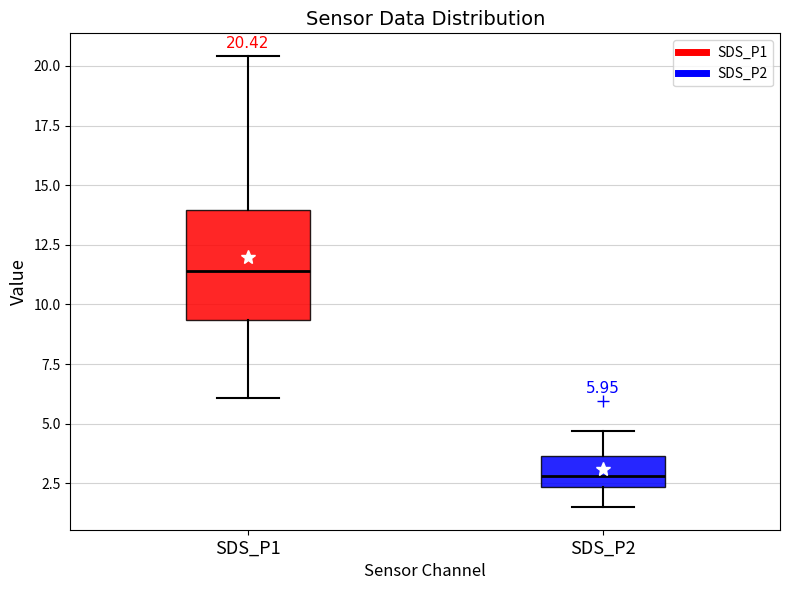

Which box is the tallest, from its lower edge to its upper edge?

SDS_P1